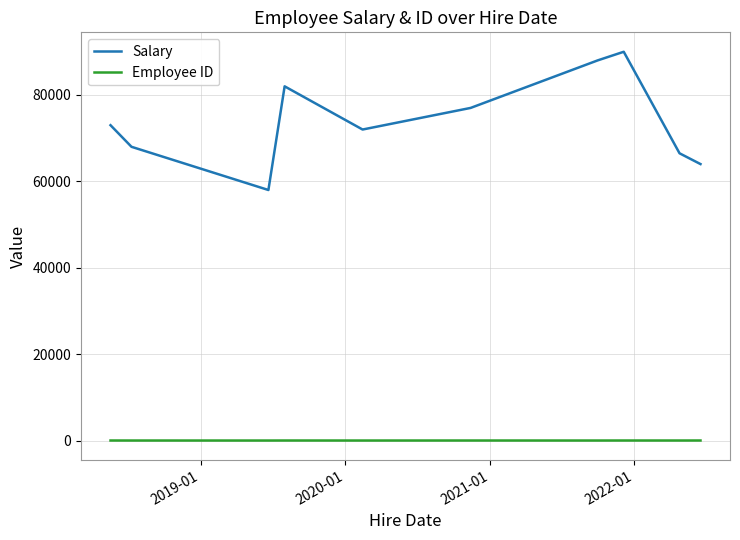

Rank the series by their average value, from lowest to highest.

Employee ID, Salary